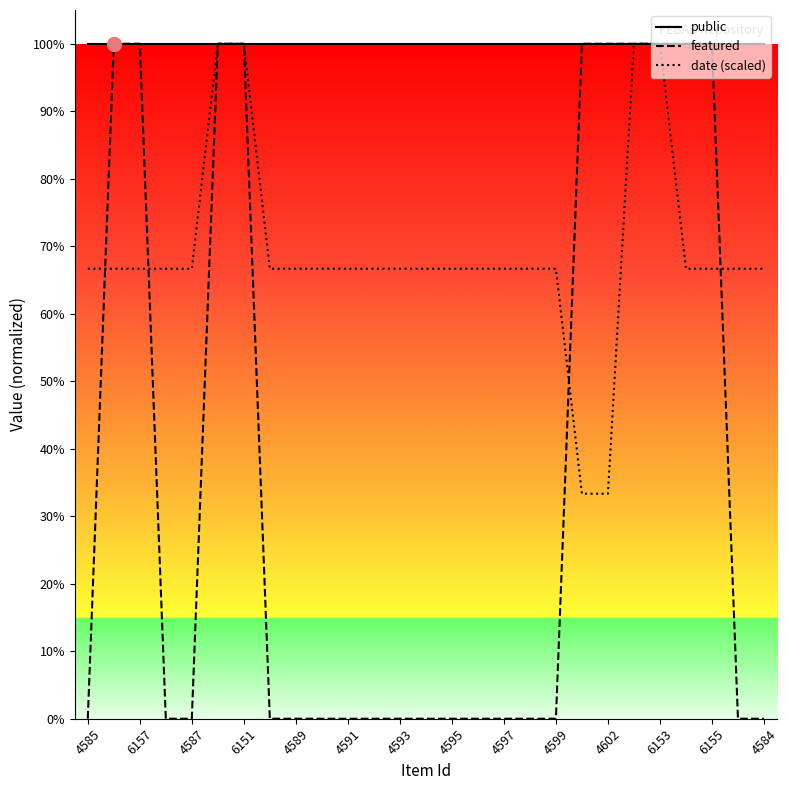

Reading left to right, what are all the values shown in this chart?

public: 1.0	1.0	1.0	1.0	1.0	1.0	1.0	1.0	1.0	1.0	1.0	1.0	1.0	1.0	1.0	1.0	1.0	1.0	1.0	1.0	1.0	1.0	1.0	1.0	1.0	1.0	1.0
featured: 0.0	1.0	1.0	0.0	0.0	1.0	1.0	0.0	0.0	0.0	0.0	0.0	0.0	0.0	0.0	0.0	0.0	0.0	0.0	1.0	1.0	1.0	1.0	1.0	1.0	0.0	0.0
date (scaled): 0.7	0.7	0.7	0.7	0.7	1.0	1.0	0.7	0.7	0.7	0.7	0.7	0.7	0.7	0.7	0.7	0.7	0.7	0.7	0.3	0.3	1.0	1.0	0.7	0.7	0.7	0.7